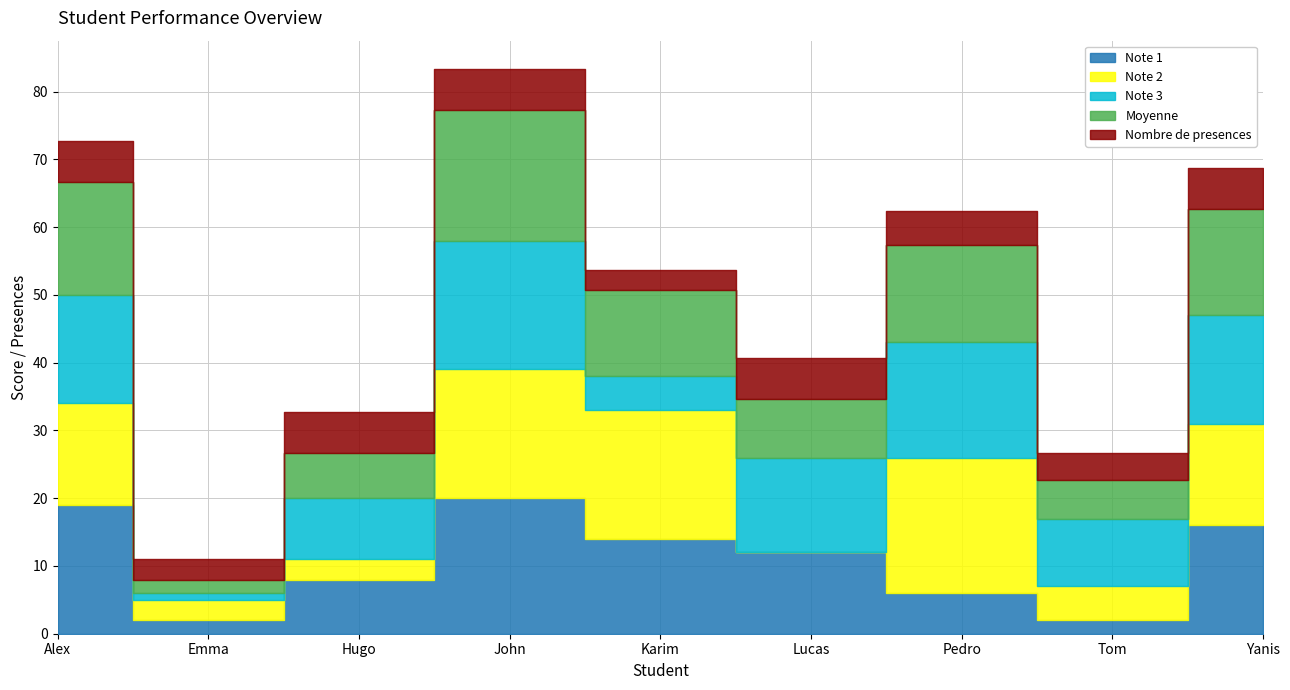

Reading left to right, what are all the values shown in this chart?

Note 1: Alex=19.0	Emma=2.0	Hugo=8.0	John=20.0	Karim=14.0	Lucas=12.0	Pedro=6.0	Tom=2.0	Yanis=16.0
Note 2: Alex=15.0	Emma=3.0	Hugo=3.0	John=19.0	Karim=19.0	Lucas=0.0	Pedro=20.0	Tom=5.0	Yanis=15.0
Note 3: Alex=16.0	Emma=1.0	Hugo=9.0	John=19.0	Karim=5.0	Lucas=14.0	Pedro=17.0	Tom=10.0	Yanis=16.0
Moyenne: Alex=16.7	Emma=2.0	Hugo=6.7	John=19.3	Karim=12.7	Lucas=8.7	Pedro=14.3	Tom=5.7	Yanis=15.7
Nombre de presences: Alex=6.0	Emma=3.0	Hugo=6.0	John=6.0	Karim=3.0	Lucas=6.0	Pedro=5.0	Tom=4.0	Yanis=6.0